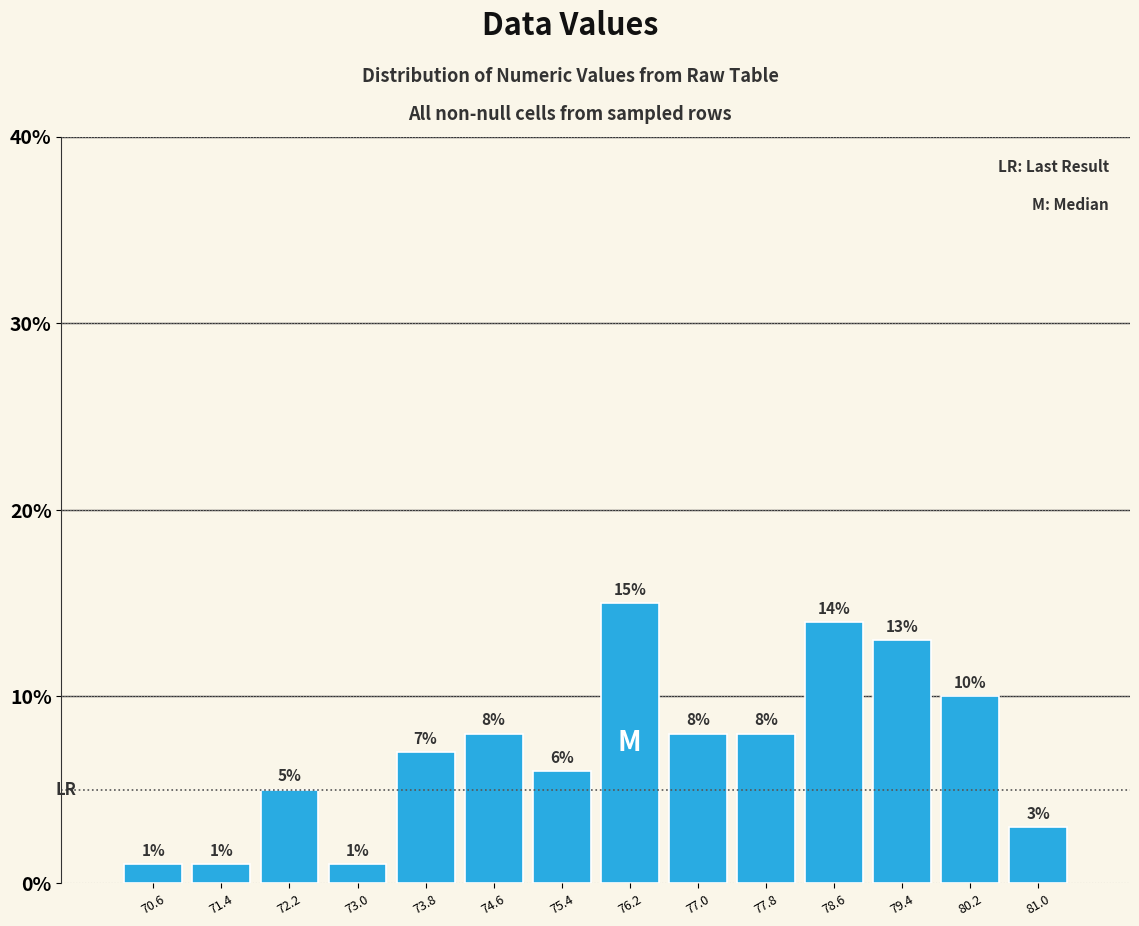

Over which range of the x-axis is the bar tallest?

75.8 to 76.6